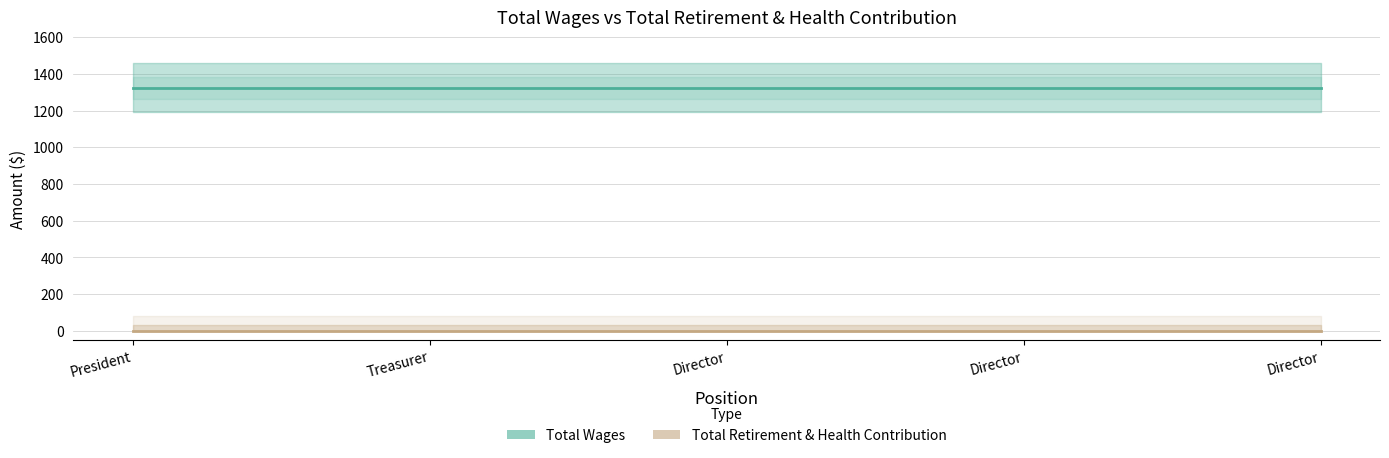

Between President and Treasurer, which series saw the biggest shift?

Total Wages